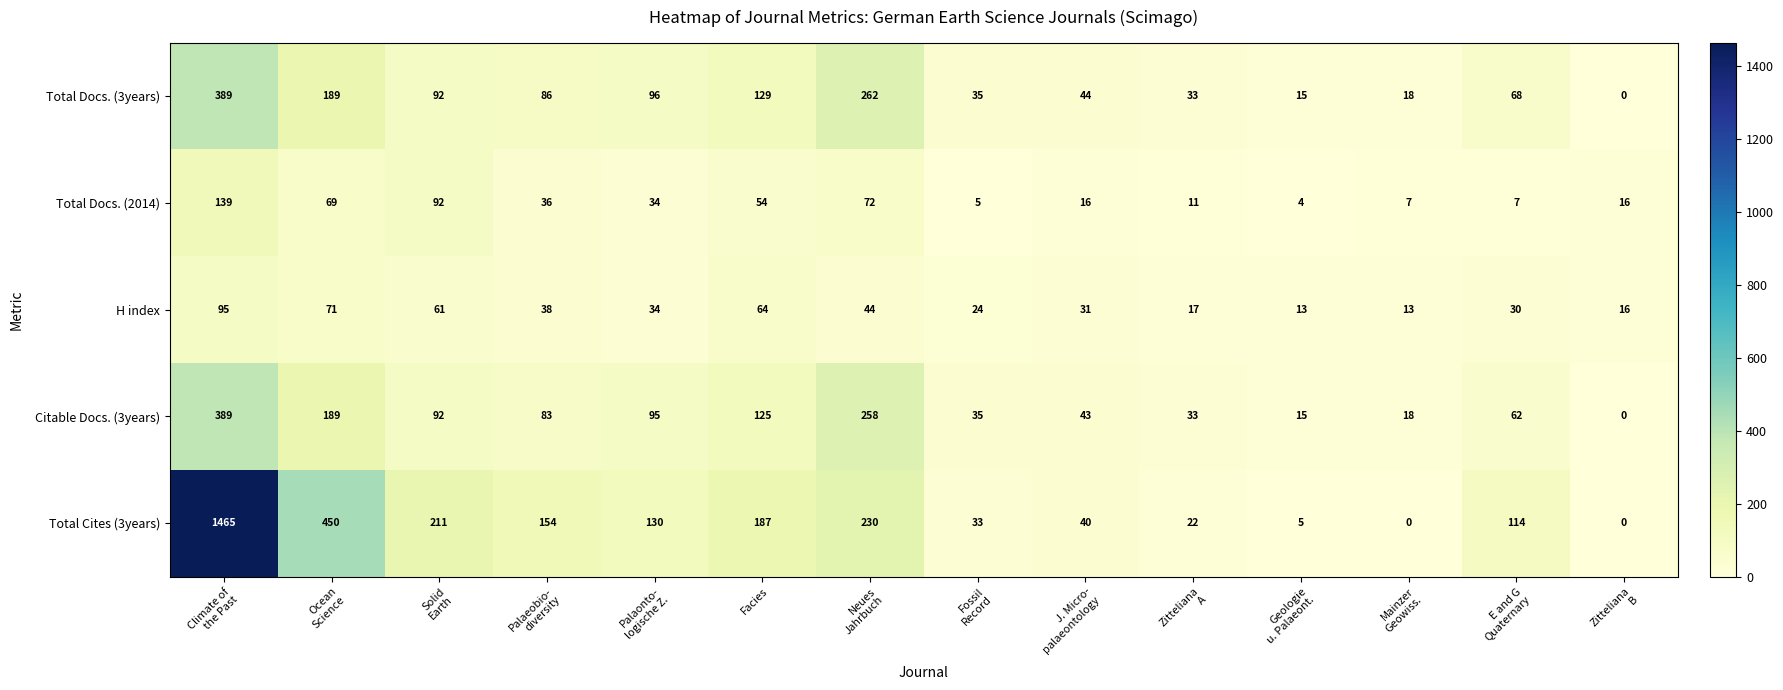

How many series are shown in this chart?

5